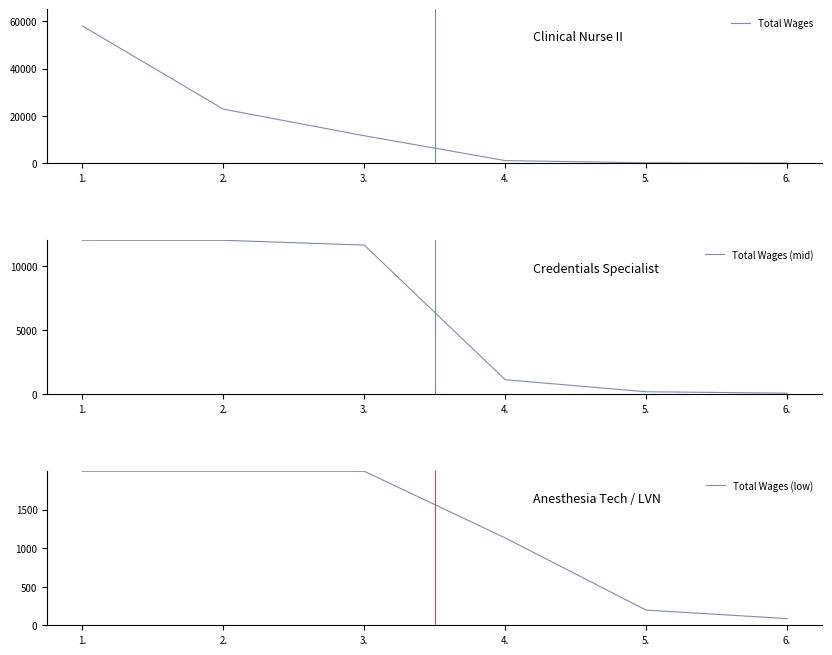

Where is Total Wages nearest to the value 29027?

2.